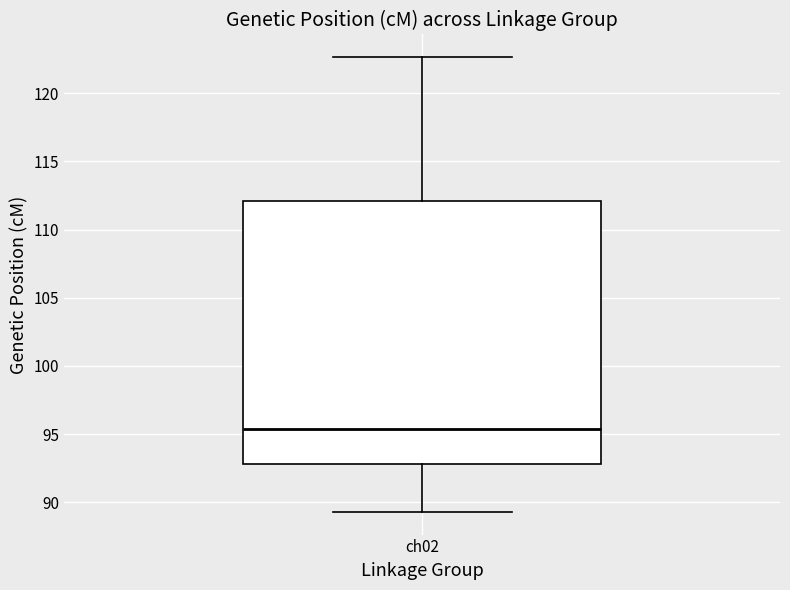

Where is the upper edge of the box for ch02 on the y-axis? The values are not printed on the chart, so give them approximately, as read against the axis.

112.0